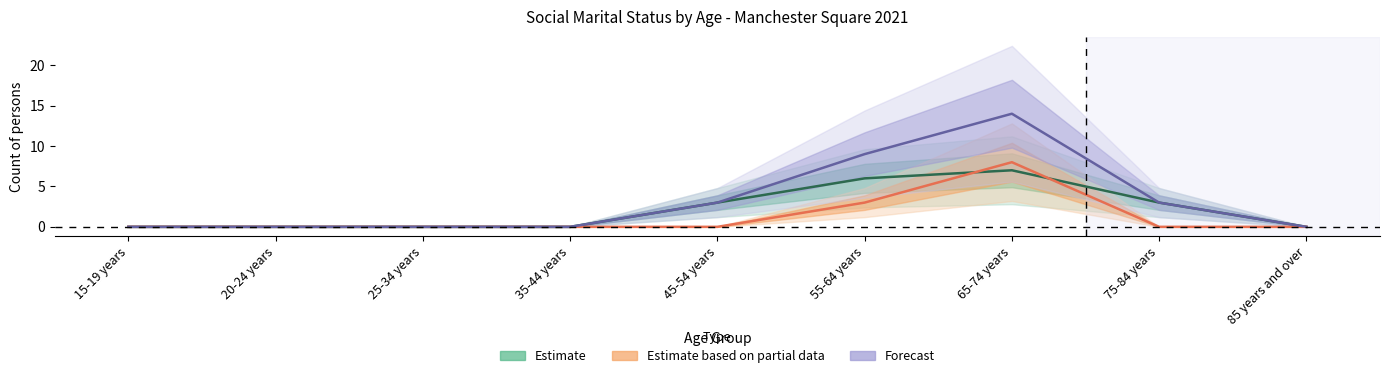

Reading left to right, what are all the values shown in this chart?

Estimate: 0	0	0	0	3	6	7	3	0
Estimate based on partial data: 0	0	0	0	0	3	8	0	0
Forecast: 0	0	0	0	3	9	14	3	0